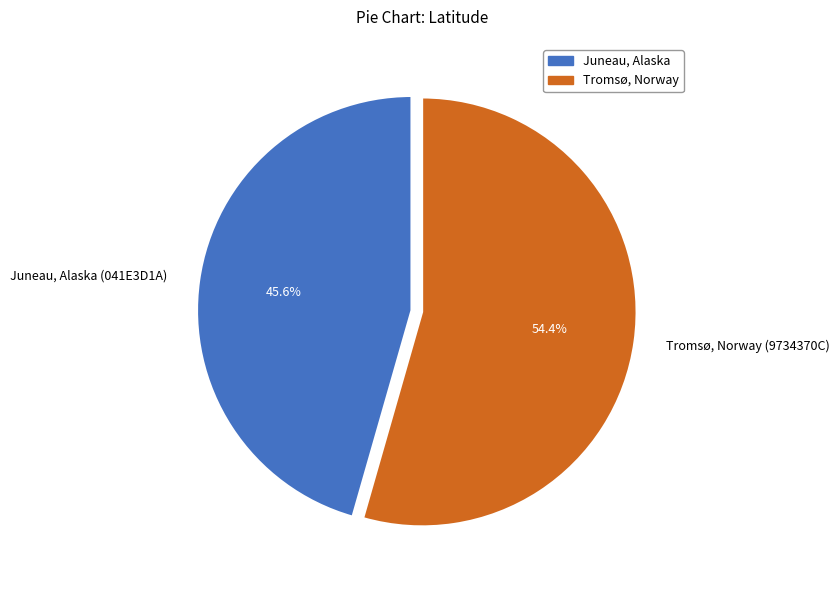

Does Juneau, Alaska (041E3D1A) account for over 50% of the chart?

No